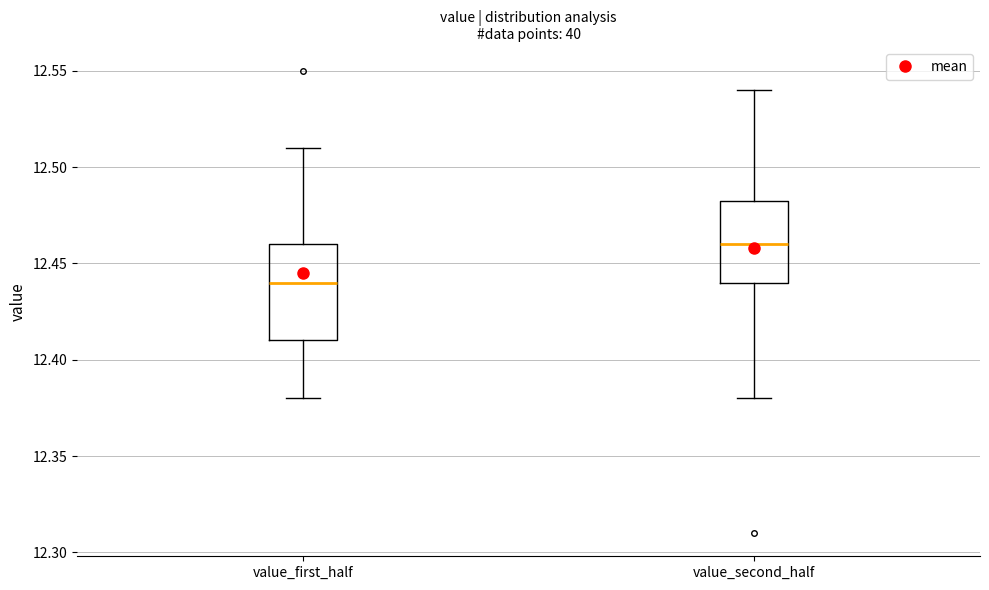

Which box's median line is the lowest?

value_first_half